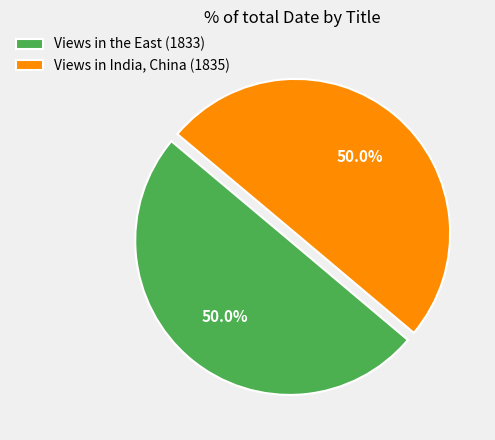

What percentage is NOT represented by Views in India, China (1835)?

50.0%